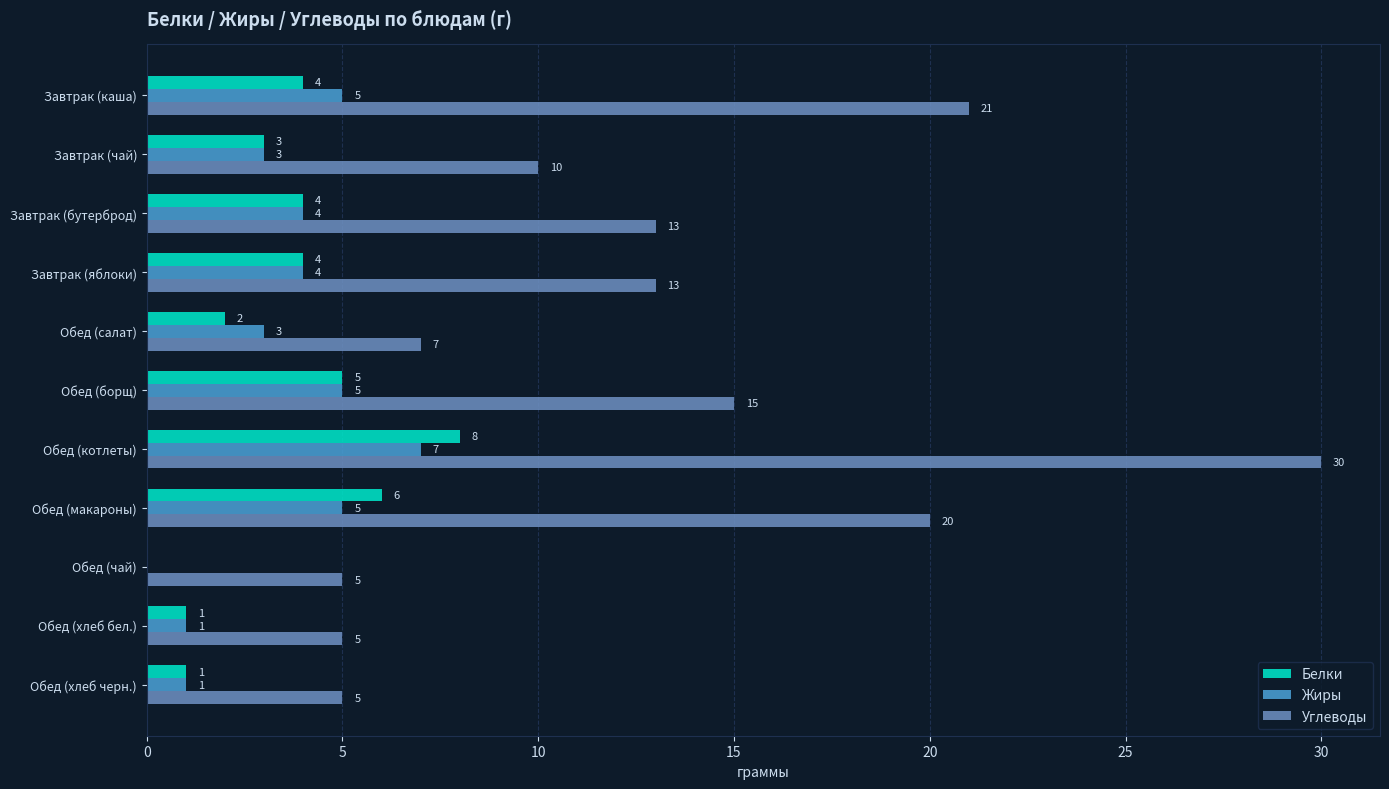

Is the value of Углеводы at Обед (хлеб черн.) greater than the value of Белки at Обед (чай)?

Yes